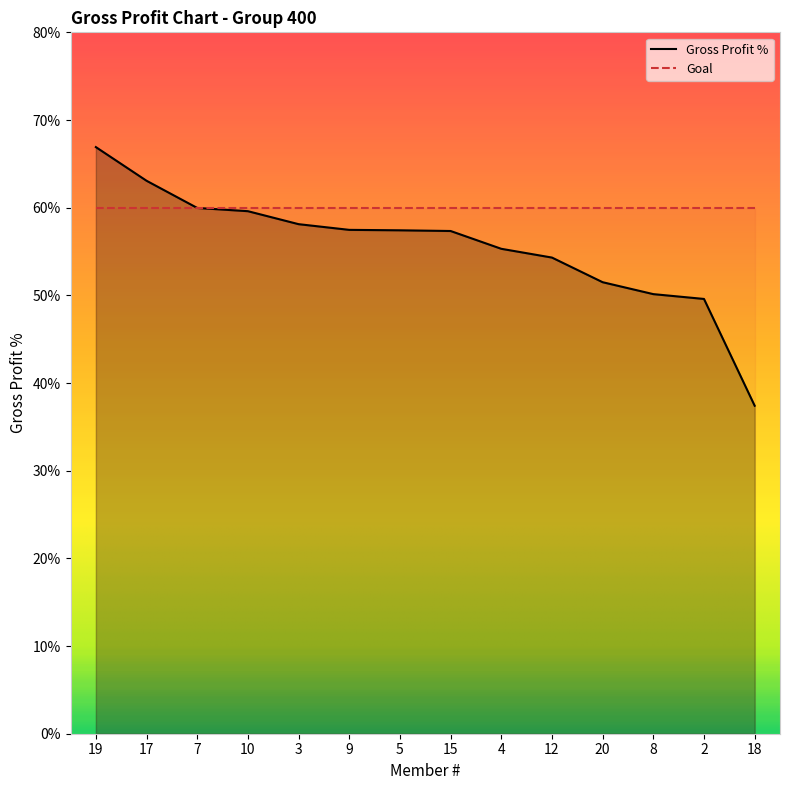

Reading right to left, list all the values displayed in this chart.

18=0.4	2=0.5	8=0.5	20=0.5	12=0.5	4=0.6	15=0.6	5=0.6	9=0.6	3=0.6	10=0.6	7=0.6	17=0.6	19=0.7